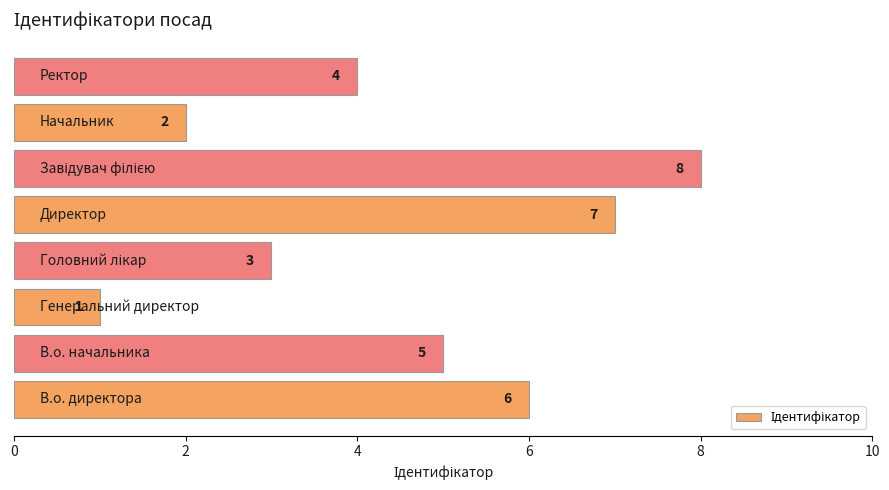

What is the greatest value displayed?

8